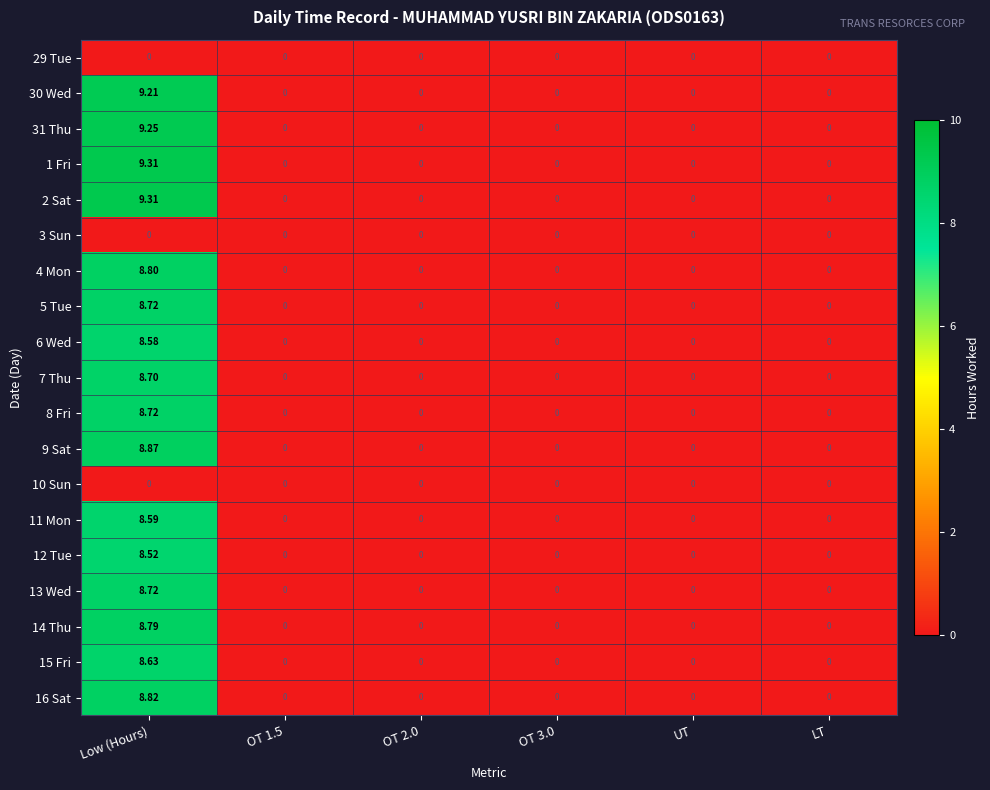

At which category is the sum across all series the highest?

Low (Hours)